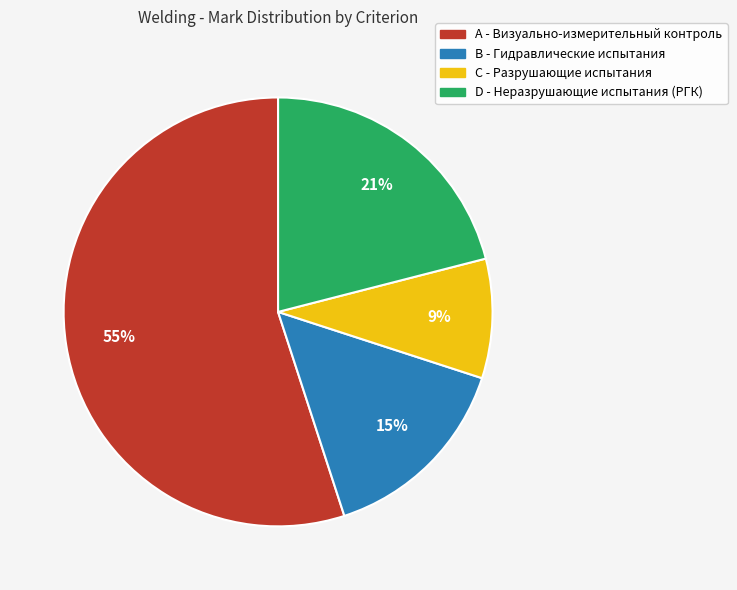

Between C and B, which is larger?

B